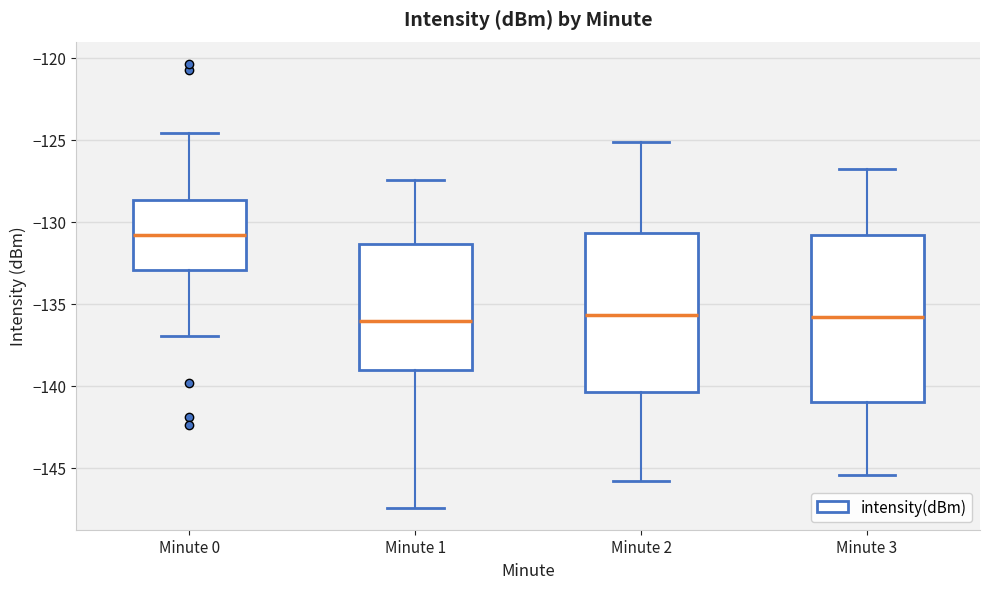

Reading left to right, read every box against the y-axis: the position of its median line, the range the box covers, and the ends of its whiskers. The values are not printed on the chart, so give them approximately, as read against the axis.

Minute 0: median -131.0, box -133.0 to -128.5, whiskers -137.0 to -124.5
Minute 1: median -136.0, box -139.0 to -131.5, whiskers -147.5 to -127.5
Minute 2: median -135.5, box -140.5 to -130.5, whiskers -146.0 to -125.0
Minute 3: median -136.0, box -141.0 to -131.0, whiskers -145.5 to -127.0